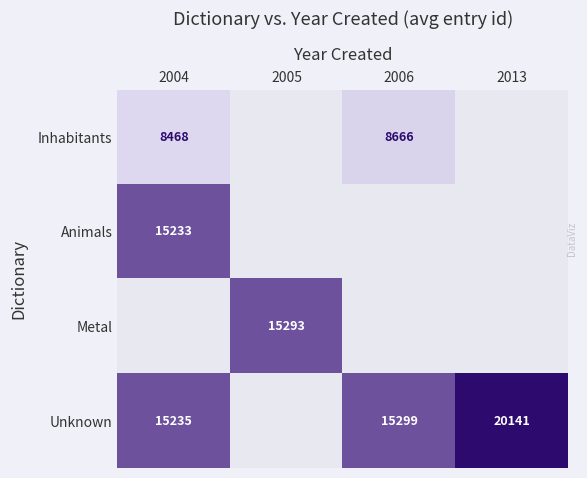

Is the value of Animals at 2004 greater than the value of Metal at 2005?

No